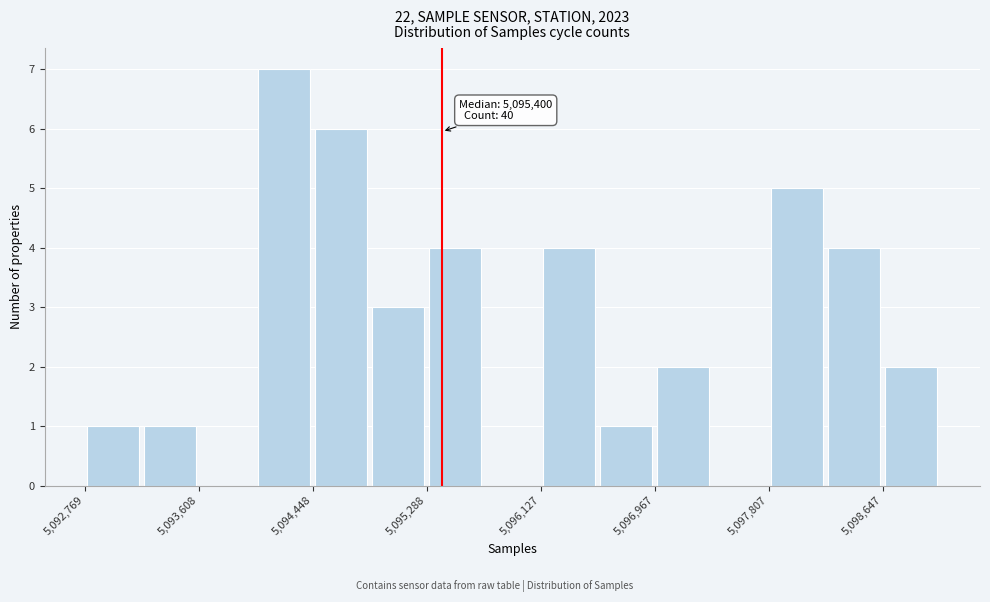

Over which range of the x-axis is the bar tallest?

5094000 to 5094400